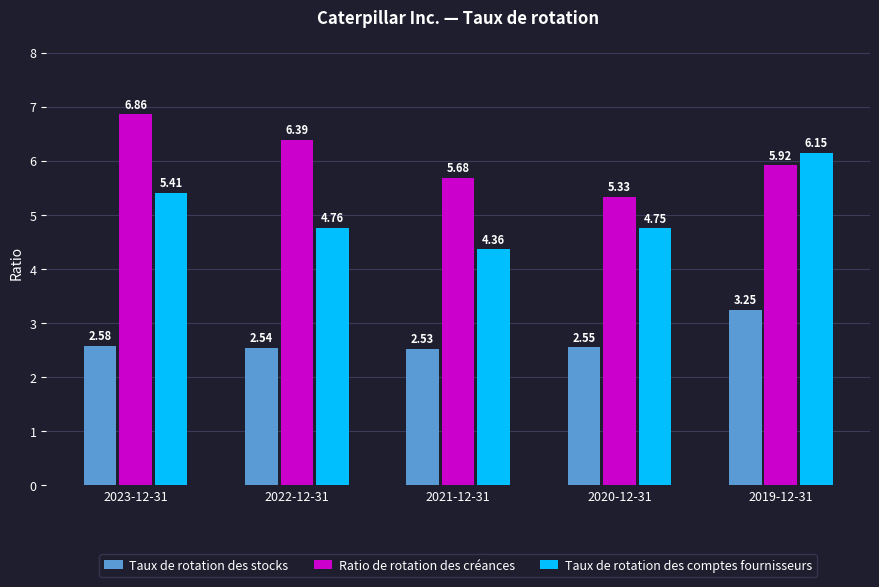

Rank the series by their maximum value, from highest to lowest.

Ratio de rotation des créances, Taux de rotation des comptes fournisseurs, Taux de rotation des stocks